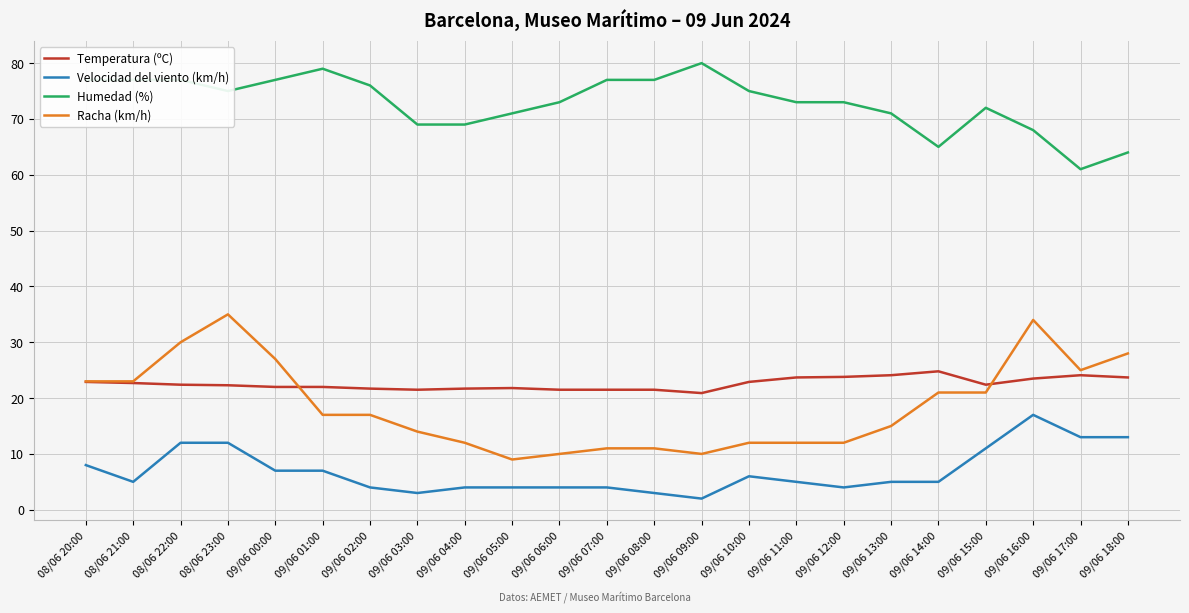

Which series has the widest spread of values?

Racha (km/h)